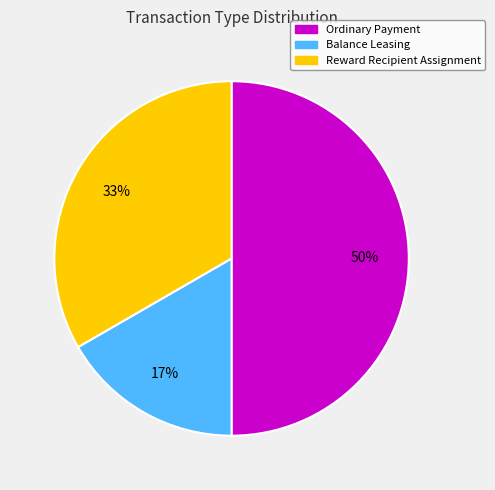

Which category has the smallest portion of the pie?

Balance Leasing